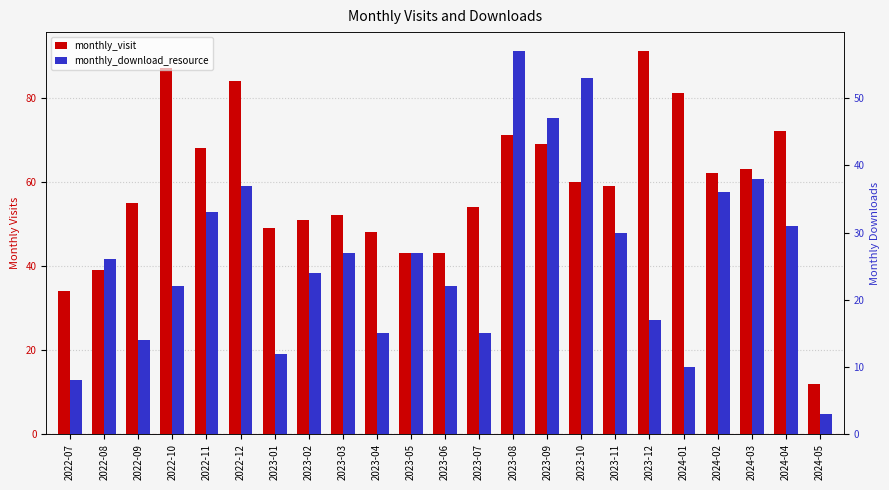

What is the difference between the monthly_download_resource values at 2022-12 and 2024-01?

27